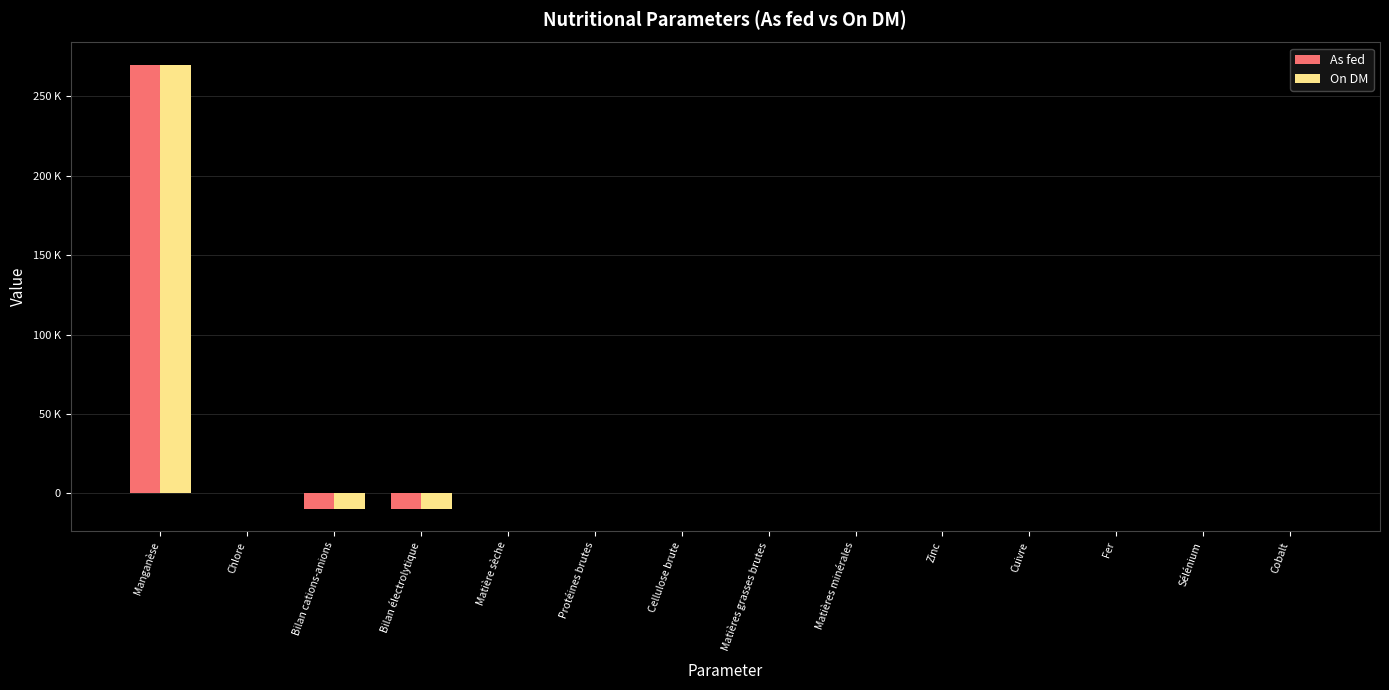

What is the difference between the maximum and second lowest values in the On DM series?

279673.0